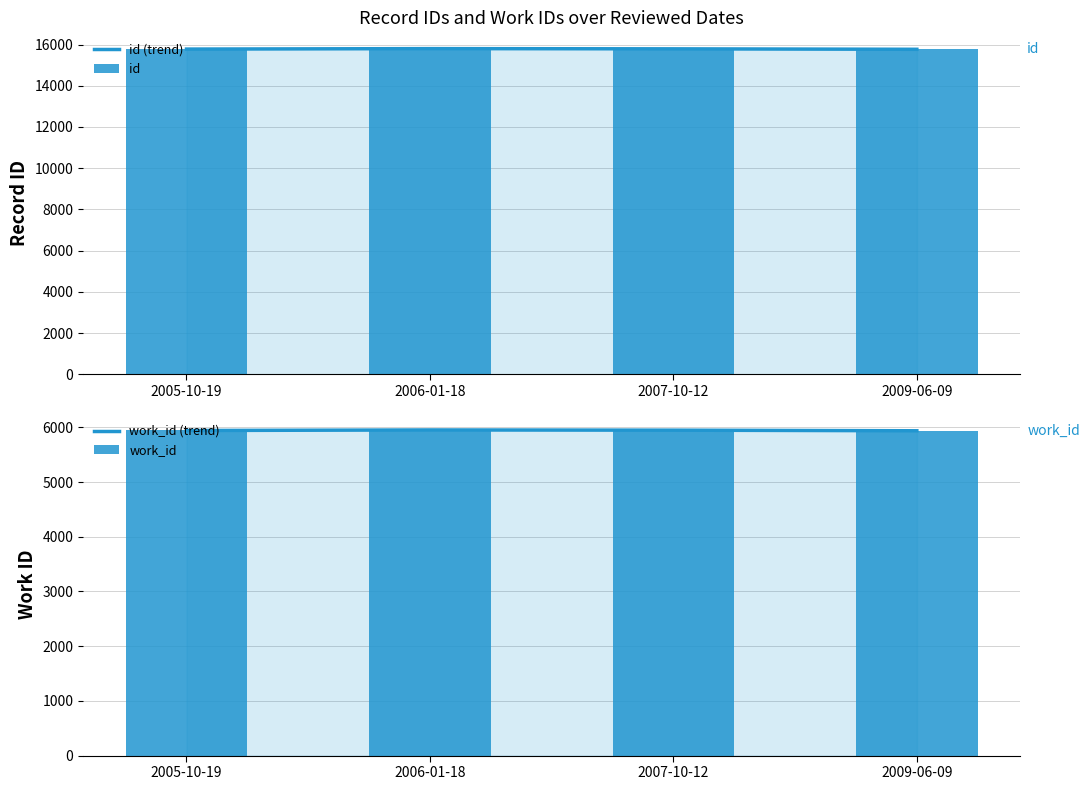

What is the label of the 3rd bar from the left?

2007-10-12